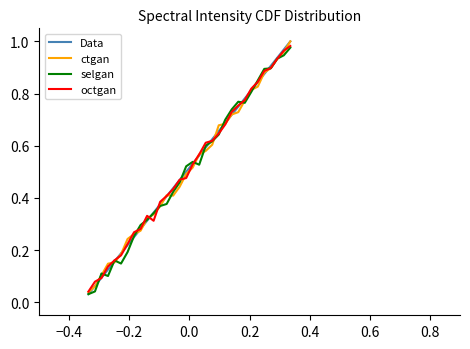

Is this an area chart (filled region under the line)?

No